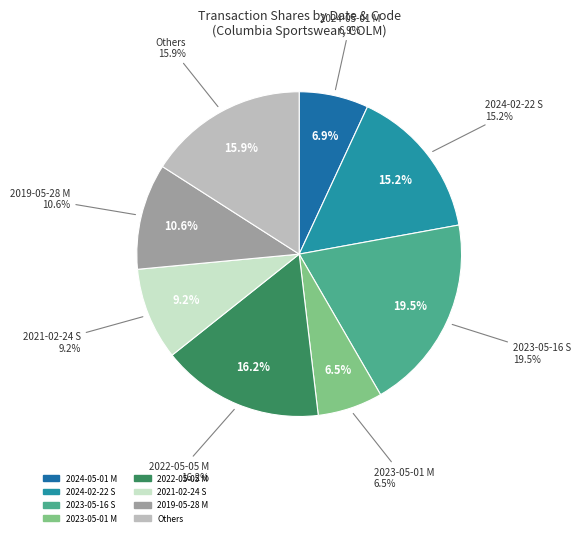

Does 2021-02-24 S represent more than half of the total?

No